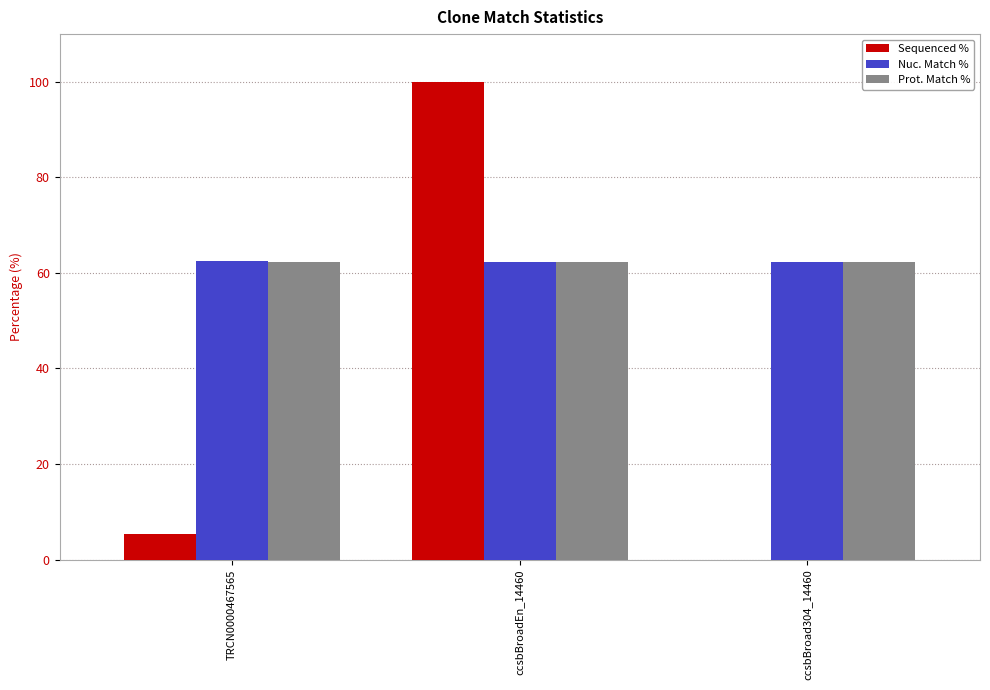

Which label corresponds to the largest value in the chart?

ccsbBroadEn_14460